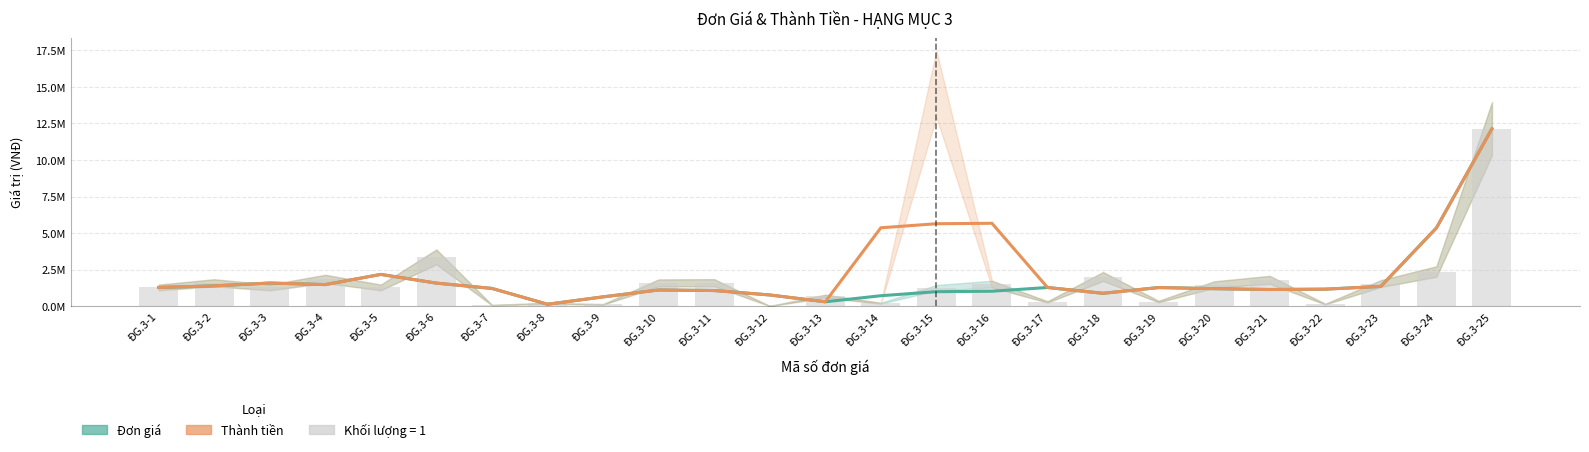

What is the difference between the maximum and minimum values in the Thành tiền series?

11991328.6